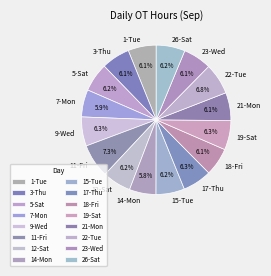

Approximately how many times larger is the value at 7-Mon compared to 23-Wed?

1.0